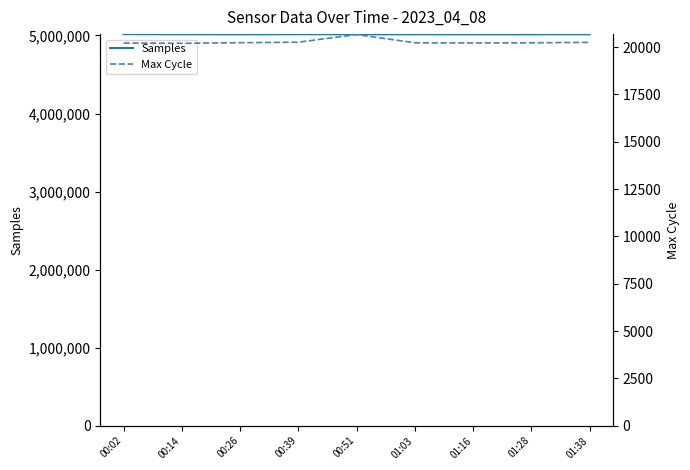

How many values in the Samples series exceed 5015320?

4